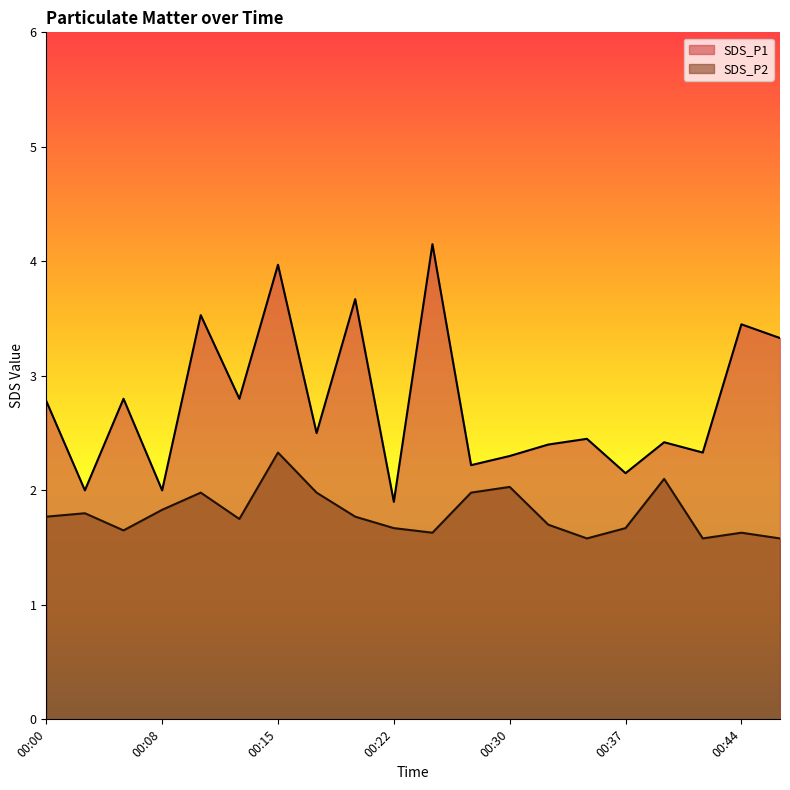

At how many categories does at least one series exceed 3?

6